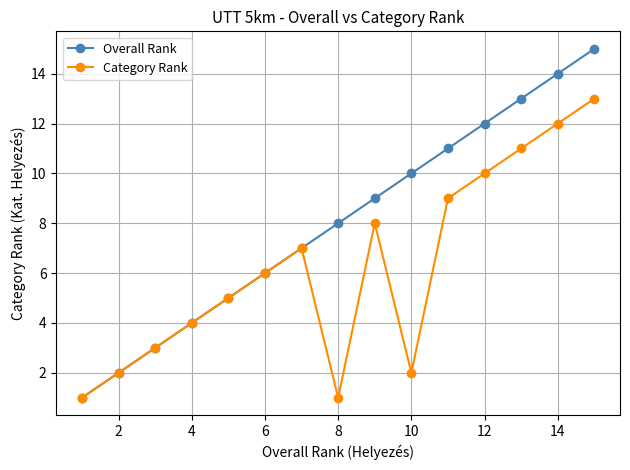

Which series has the largest range (max minus min)?

Overall Rank